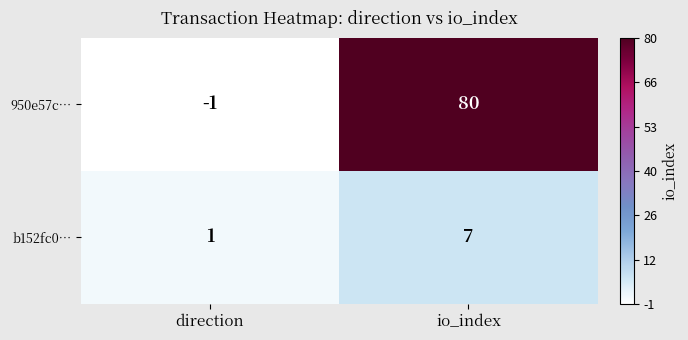

Reading left to right, extract all data points from this chart.

950e57c…: direction=-1	io_index=80
b152fc0…: direction=1	io_index=7